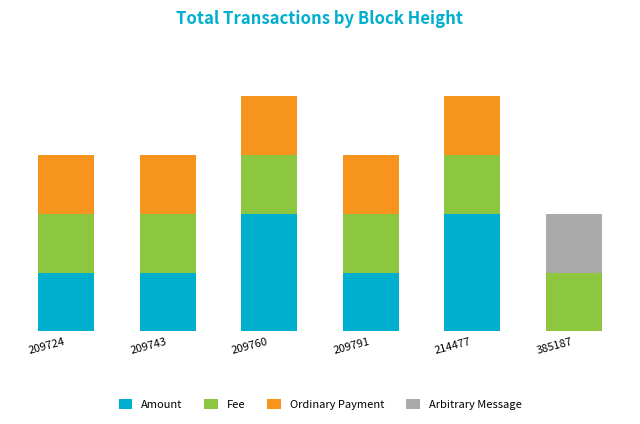

What is the difference between the maximum and minimum values in the Ordinary Payment series?

1